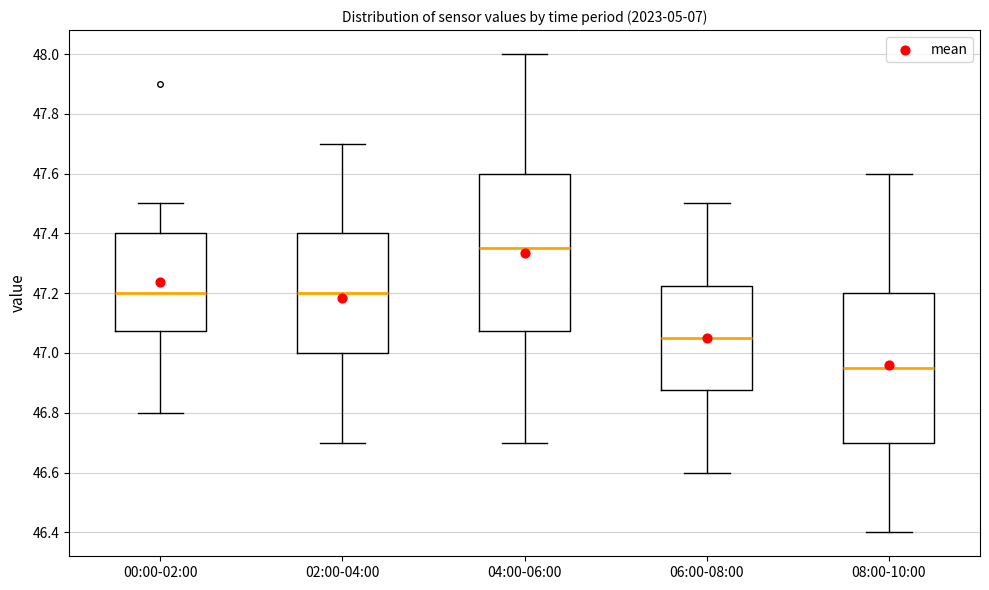

Which box is the tallest, from its lower edge to its upper edge?

04:00-06:00